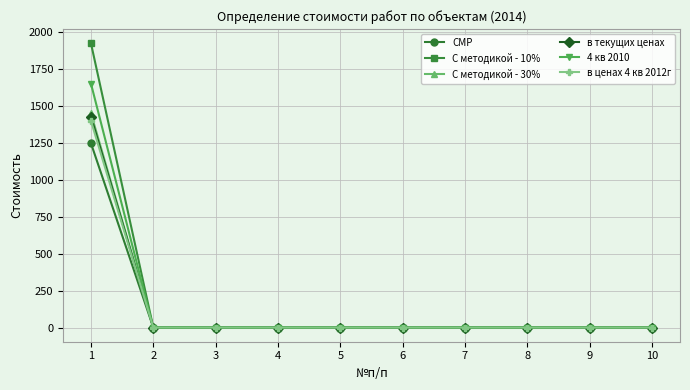

What is the average value of the СМР series?

124.9